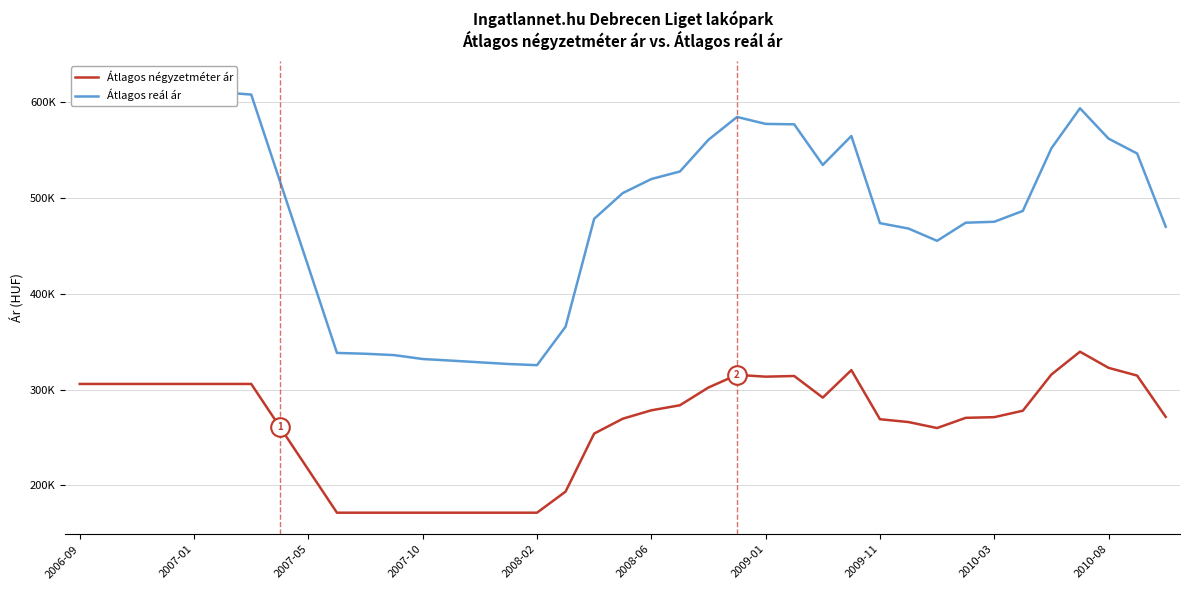

What are all the series names shown in the legend?

Átlagos négyzetméter ár, Átlagos reál ár